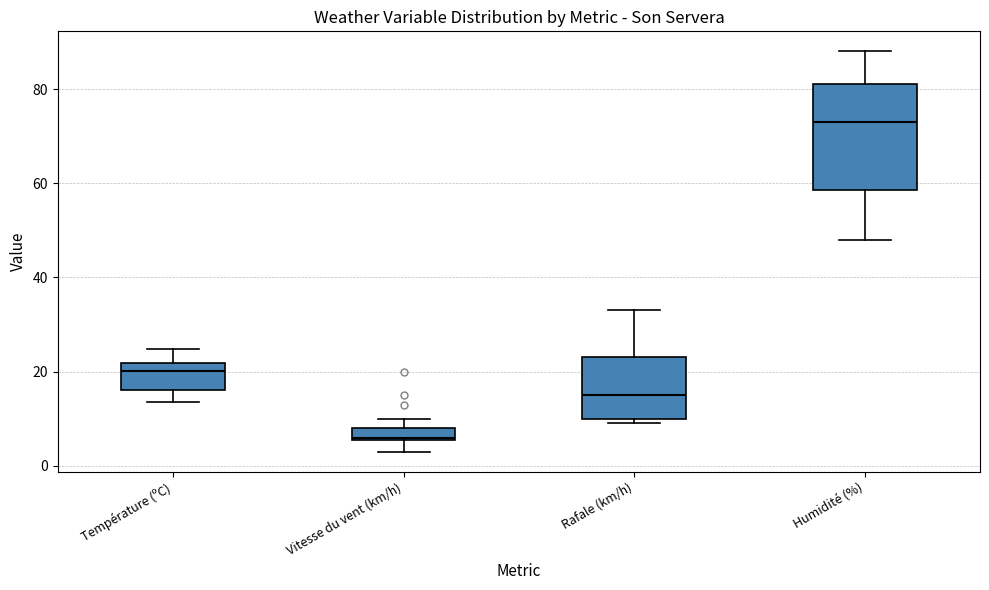

Which box is the tallest, from its lower edge to its upper edge?

Humidité (%)